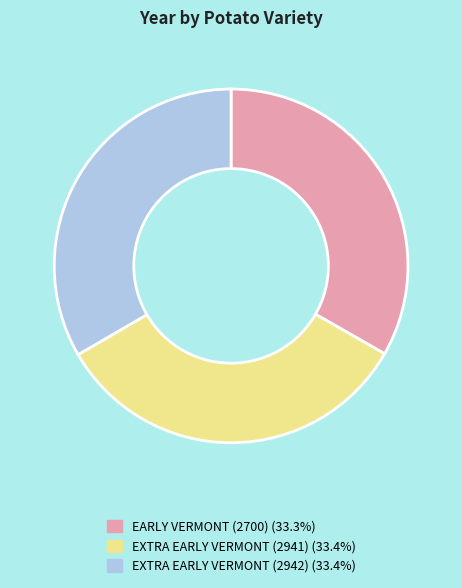

Approximately how many times larger is the value at EXTRA EARLY VERMONT (2942) compared to EARLY VERMONT (2700)?

1.0